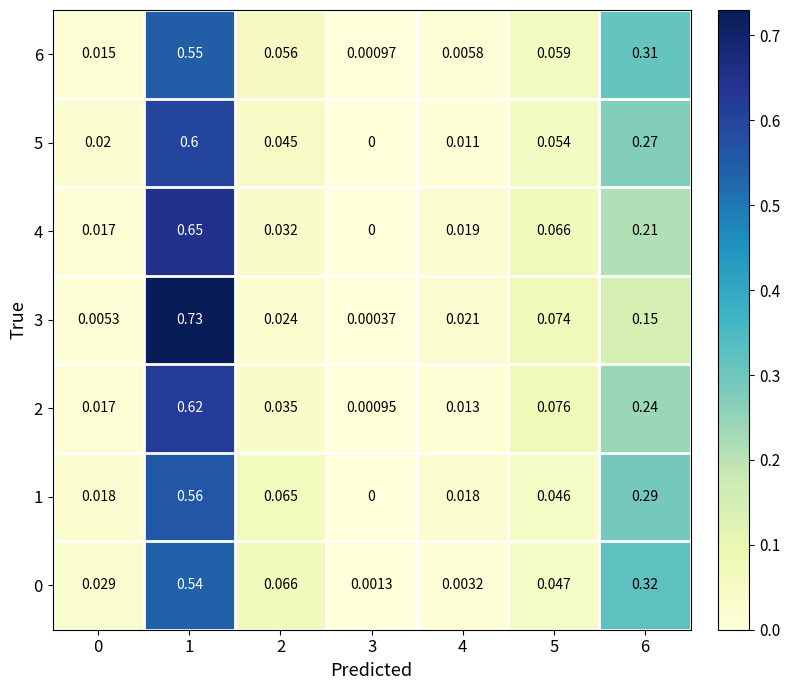

Is the value of 5 at 2 greater than the value of 0 at 5?

No